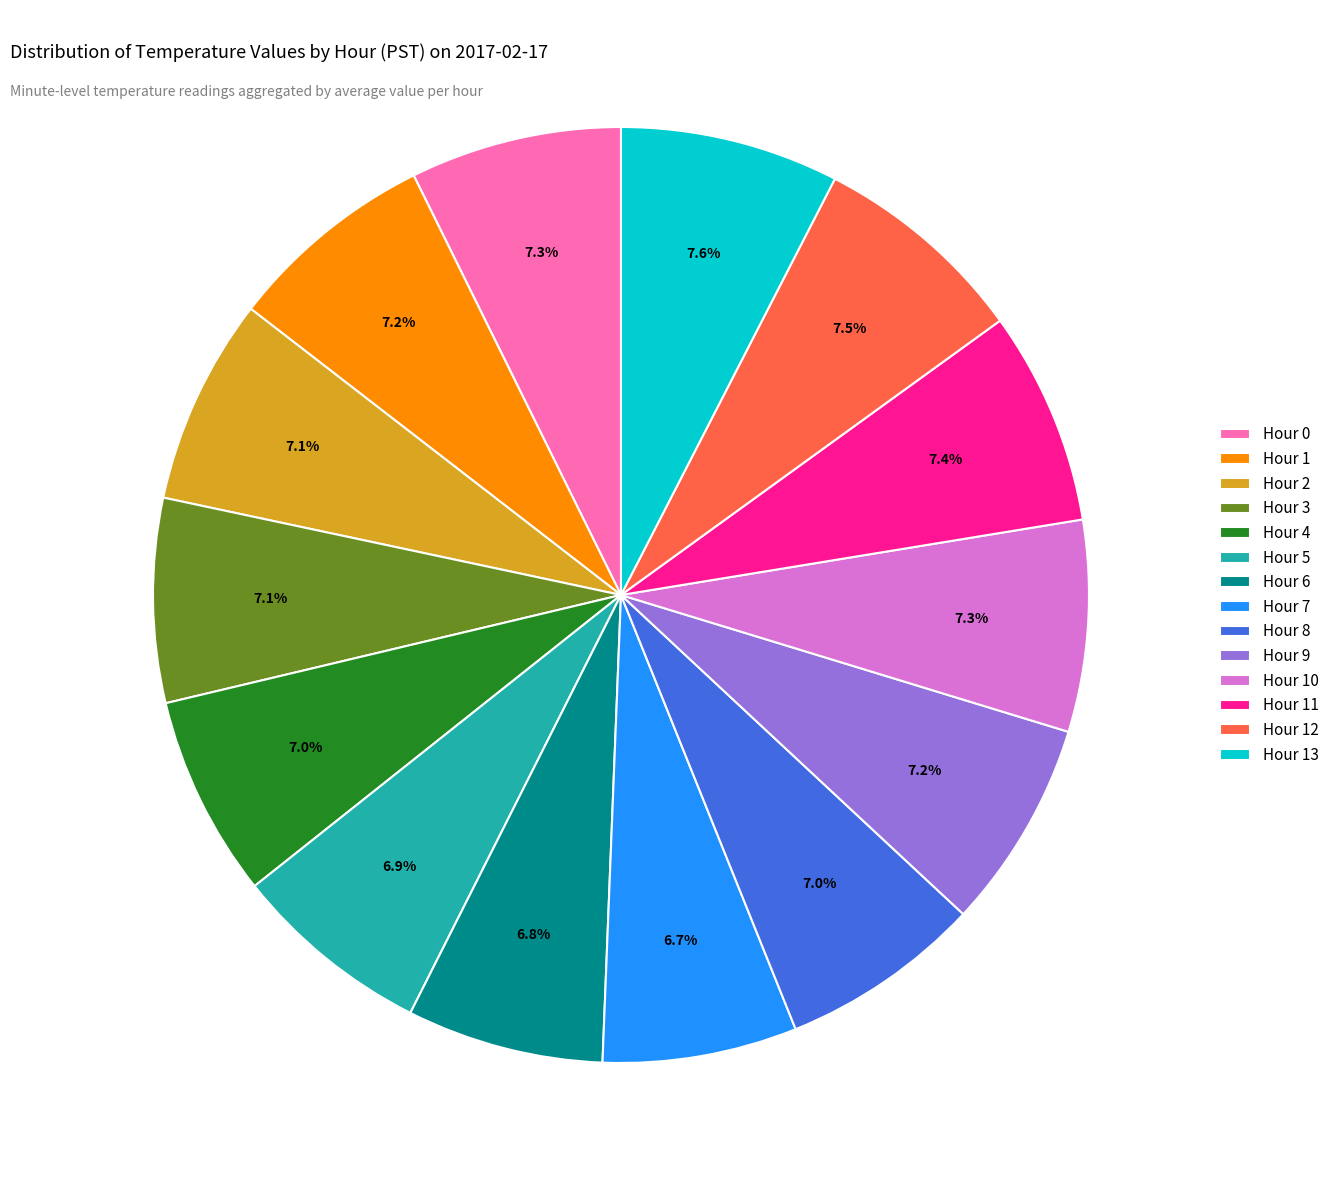

Does any single category account for the majority?

No